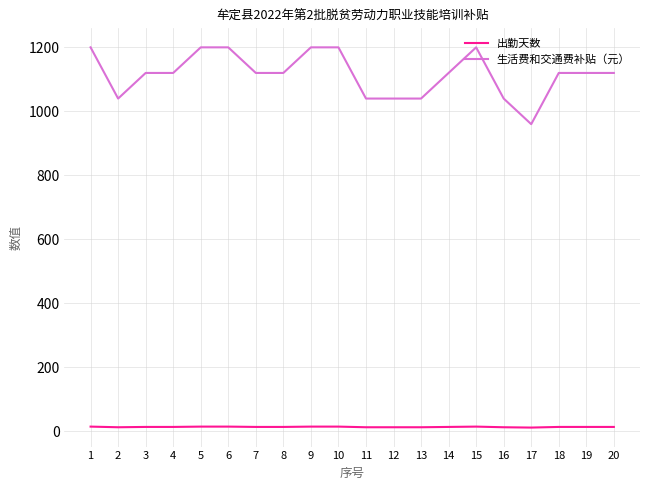

What are all the series names shown in the legend?

出勤天数, 生活费和交通费补贴（元）